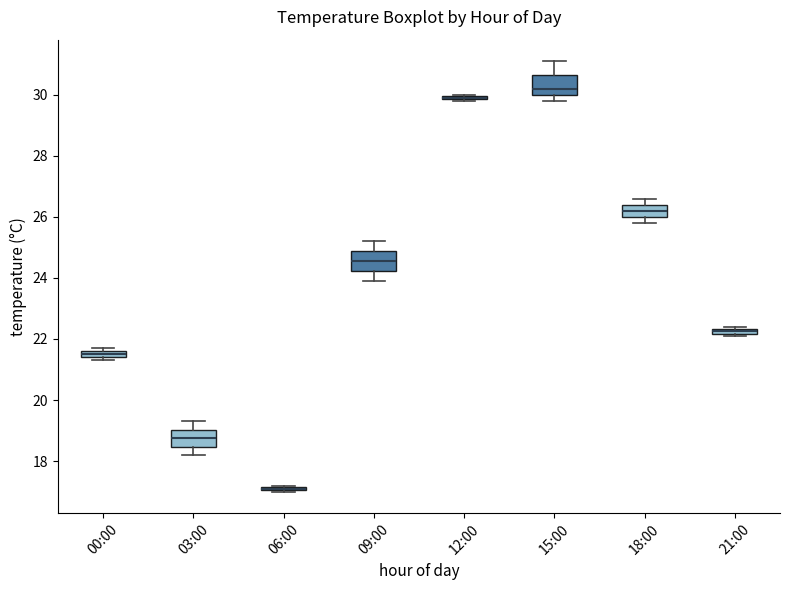

Where is the lower edge of the box for 18:00 on the y-axis? The values are not printed on the chart, so give them approximately, as read against the axis.

26.0